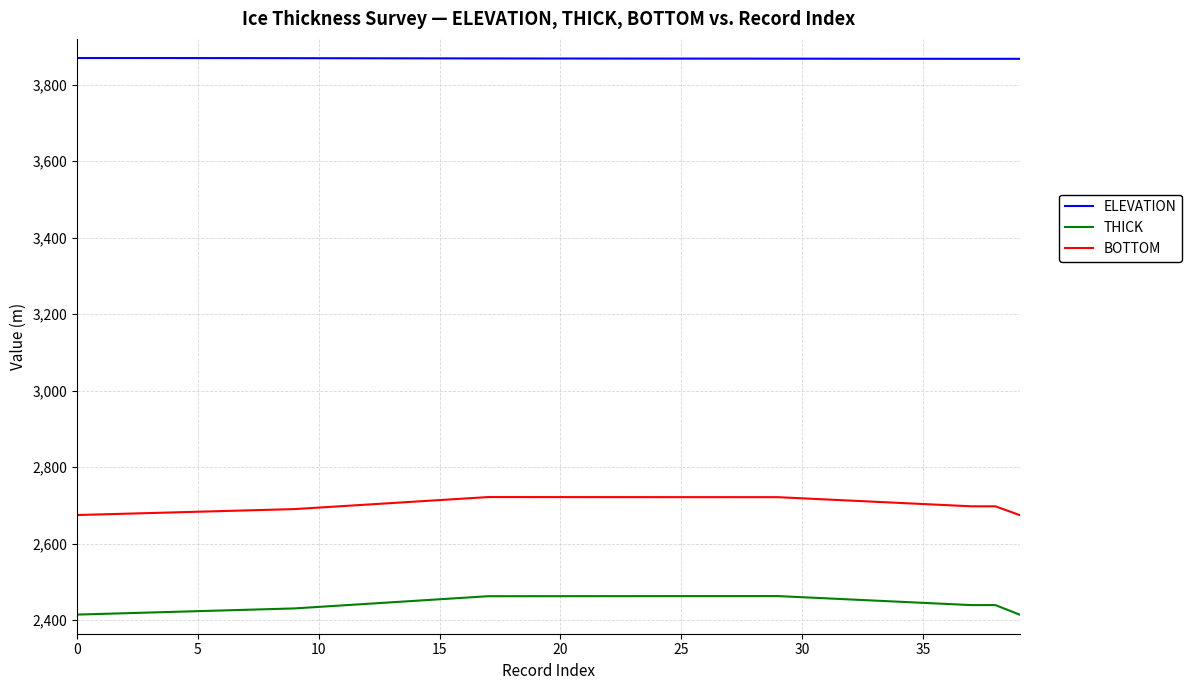

Does the chart have visible grid lines?

Yes